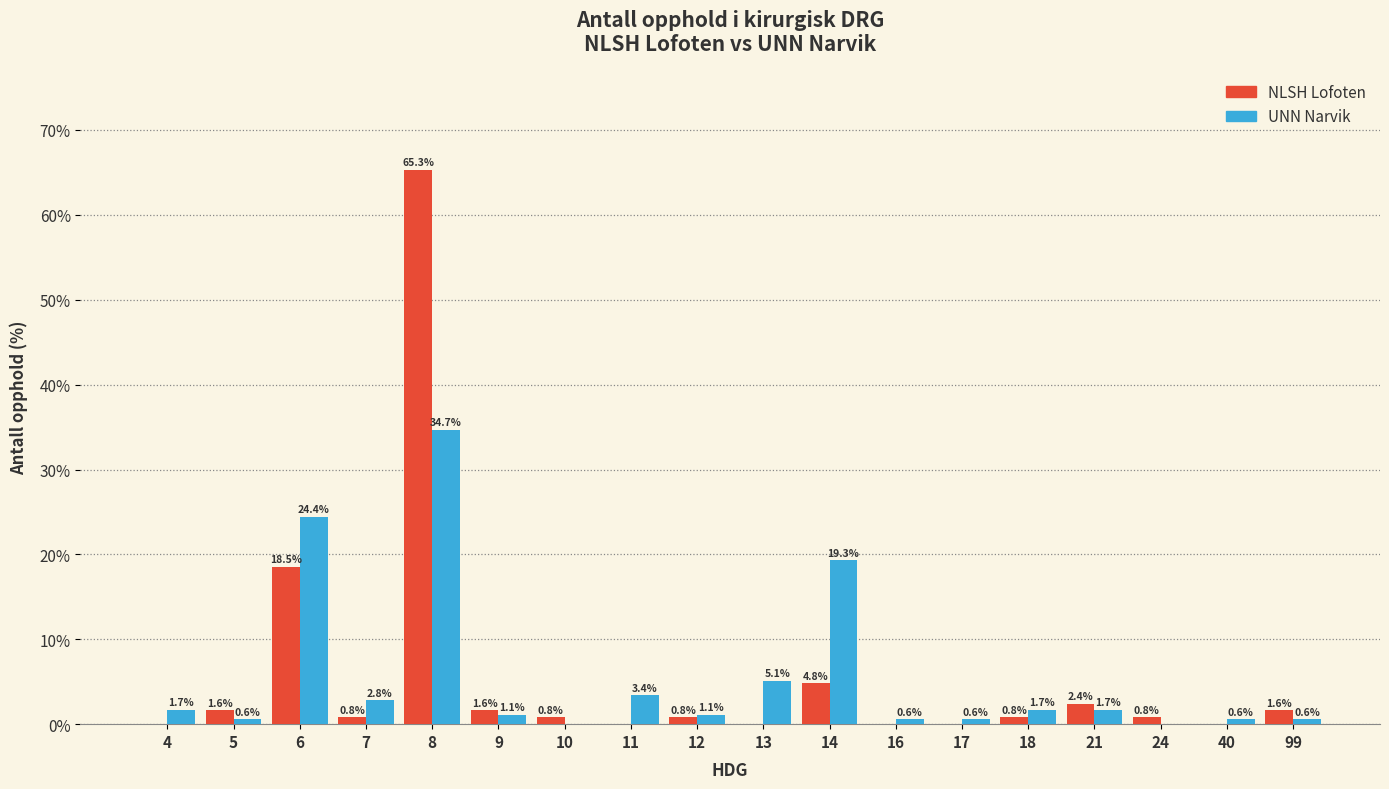

Reading left to right, extract all data points from this chart.

NLSH Lofoten: 4=0.0	5=1.6	6=18.5	7=0.8	8=65.3	9=1.6	10=0.8	11=0.0	12=0.8	13=0.0	14=4.8	16=0.0	17=0.0	18=0.8	21=2.4	24=0.8	40=0.0	99=1.6
UNN Narvik: 4=1.7	5=0.6	6=24.4	7=2.8	8=34.7	9=1.1	10=0.0	11=3.4	12=1.1	13=5.1	14=19.3	16=0.6	17=0.6	18=1.7	21=1.7	24=0.0	40=0.6	99=0.6